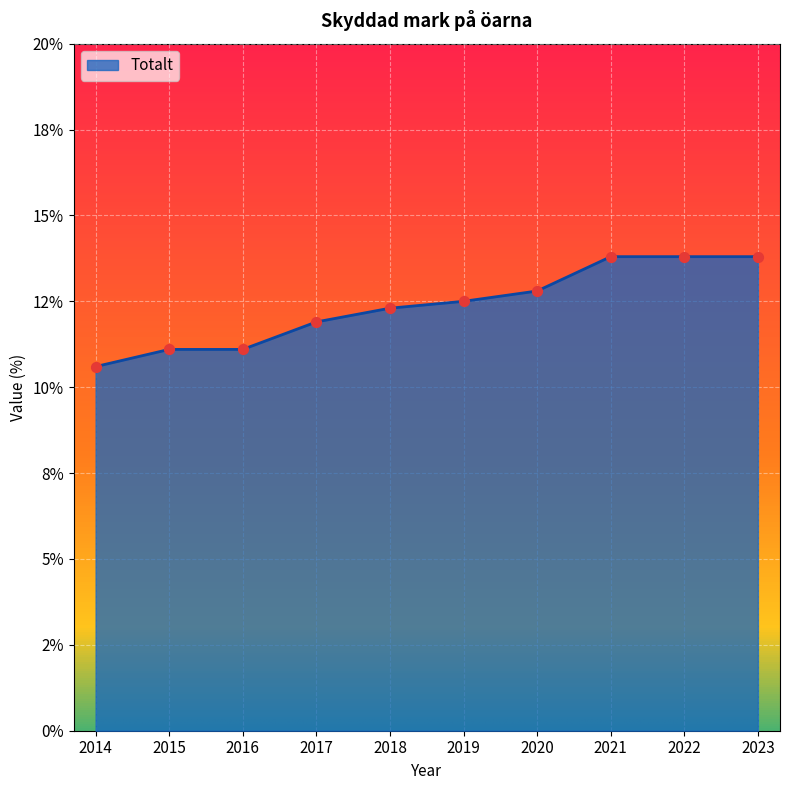

What is the ratio of the value at 2018 to the value at 2019?

1.0